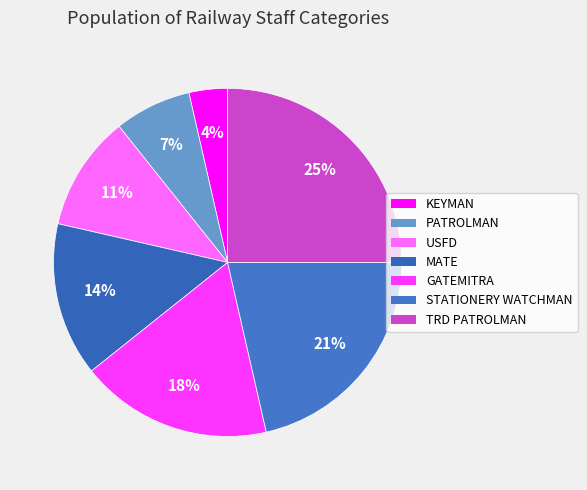

Count the number of slices in the pie.

7